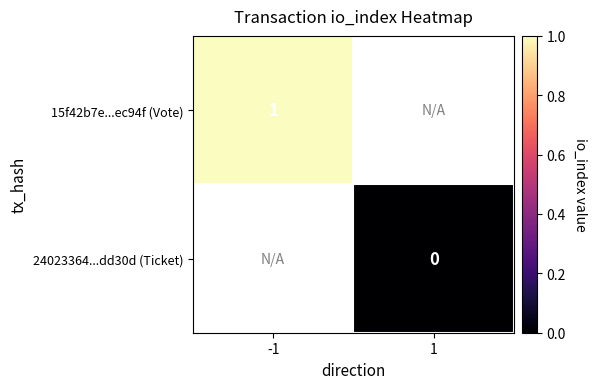

True or false: 15f42b7e...ec94f (Vote) has a value of 1 at -1.

True